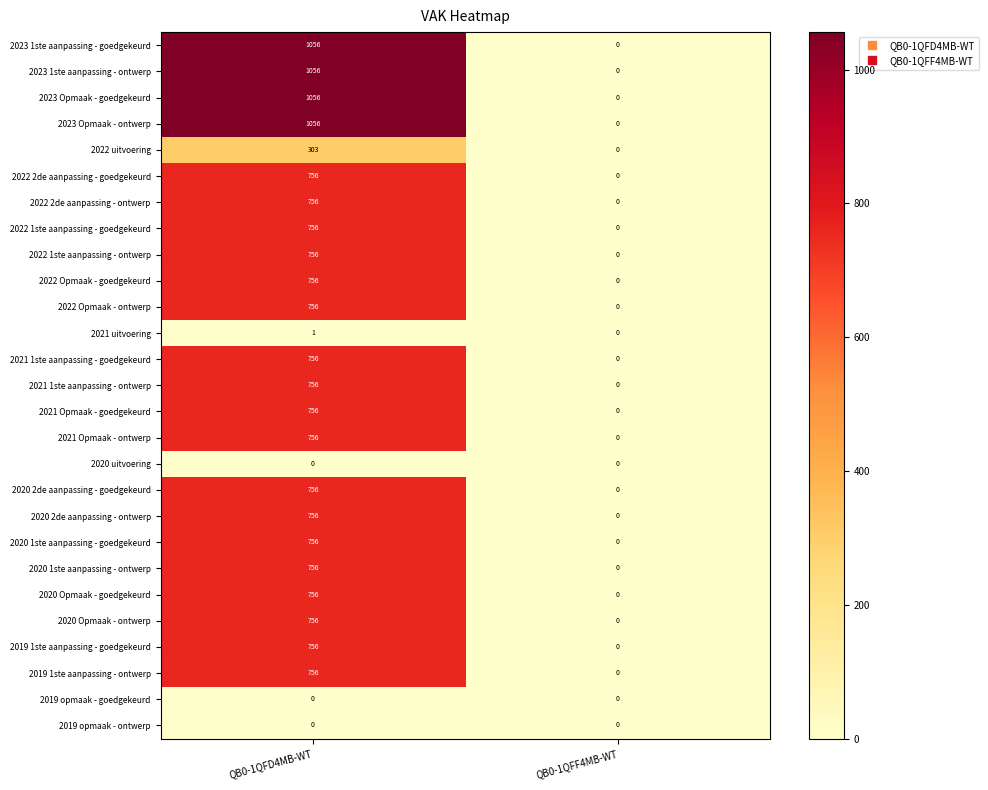

At which category is the sum across all series the highest?

QB0-1QFD4MB-WT